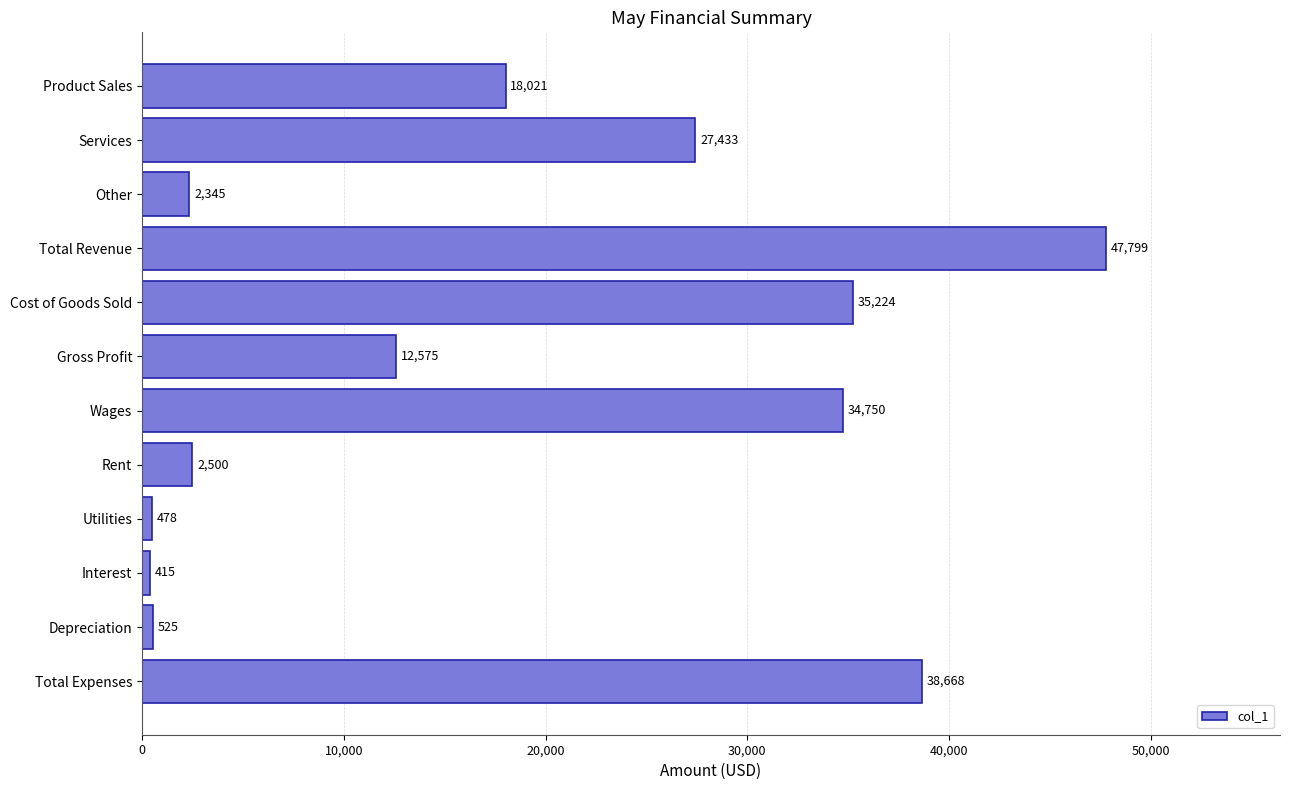

Reading bottom to top, extract all data points from this chart.

Total Expenses=38668	Depreciation=525	Interest=415	Utilities=478	Rent=2500	Wages=34750	Gross Profit=12575	Cost of Goods Sold=35224	Total Revenue=47799	Other=2345	Services=27433	Product Sales=18021